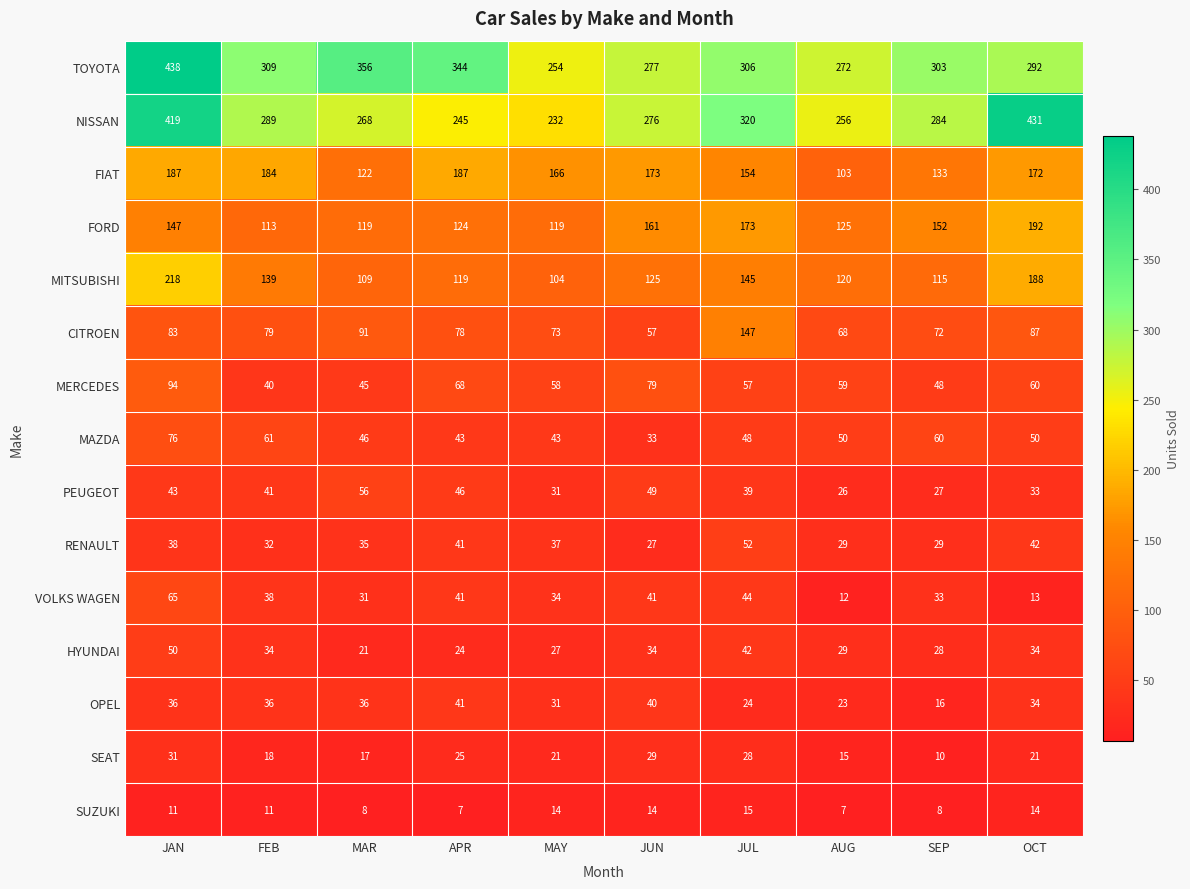

What is the average value of the RENAULT series?

36